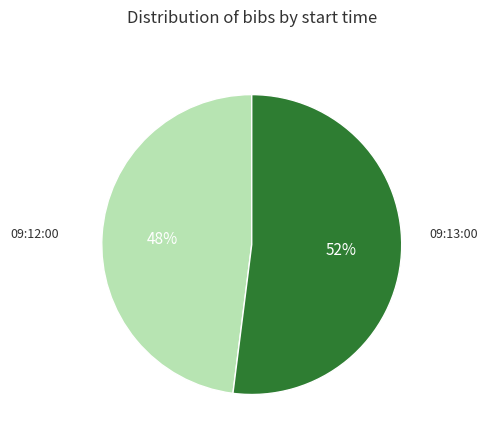

Is there any slice that represents more than half of the pie?

Yes